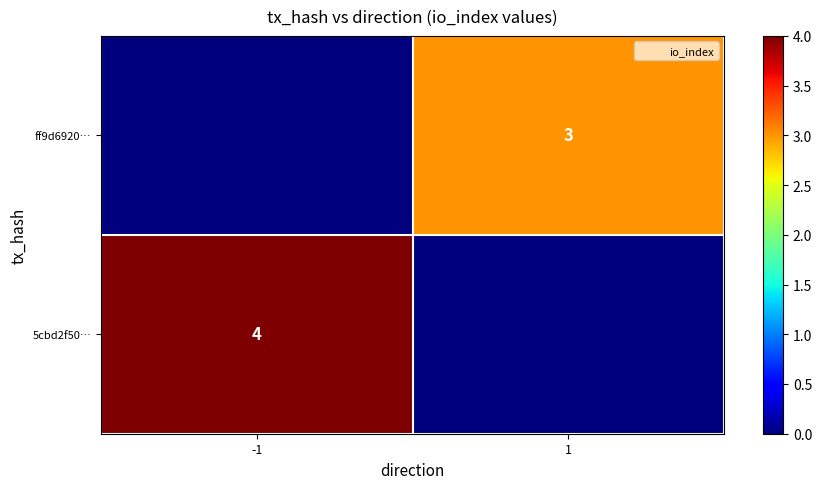

True or false: ff9d6920… has a value of 3 at 1.

True